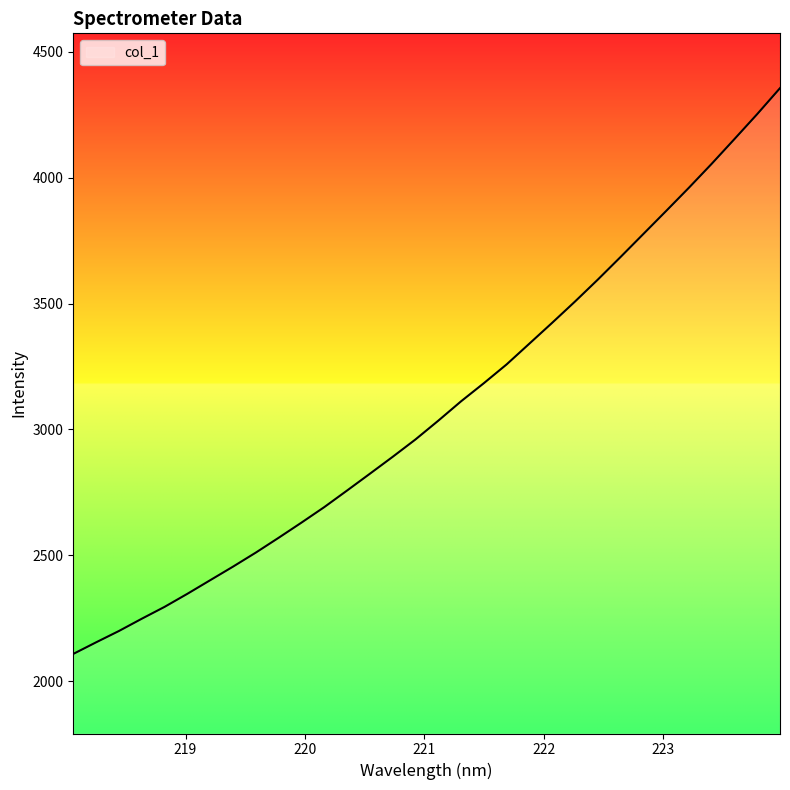

List the labels in order of value, largest first.

223.9802, 223.7895, 223.5987, 223.408, 223.2172, 223.0264, 222.8355, 222.6447, 222.4538, 222.263, 222.0721, 221.8812, 221.6902, 221.4993, 221.3083, 221.1174, 220.9264, 220.7354, 220.5444, 220.3533, 220.1623, 219.9712, 219.7801, 219.589, 219.3979, 219.2067, 219.0156, 218.8244, 218.6332, 218.442, 218.2508, 218.0596